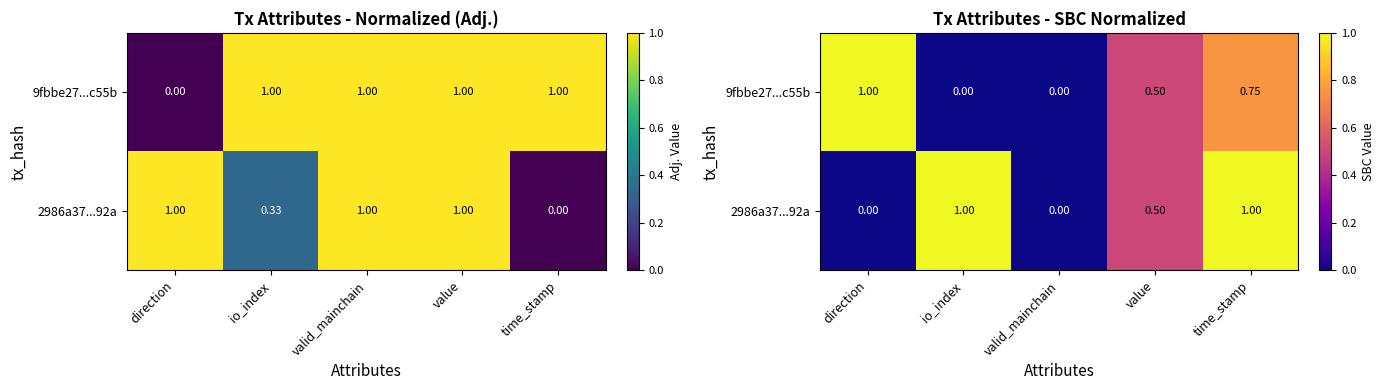

At which category does the chart reach its minimum across all series?

io_index